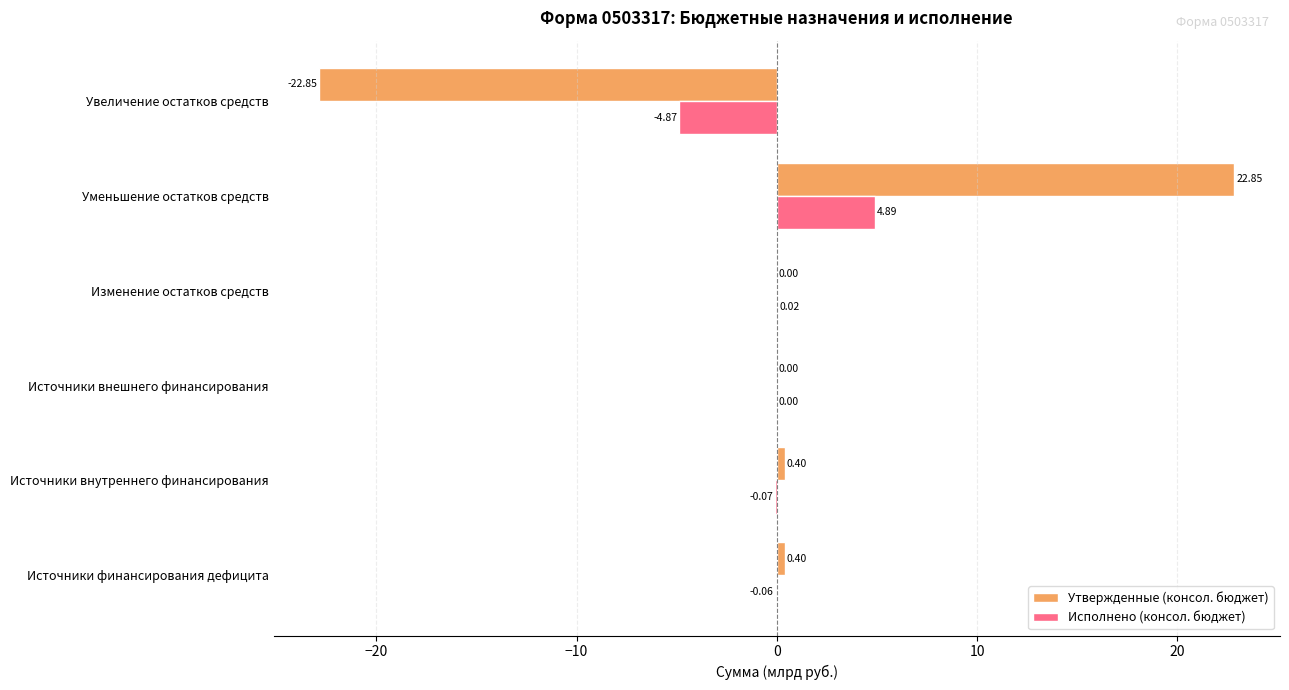

Which category has the highest value across all series?

Уменьшение остатков средств